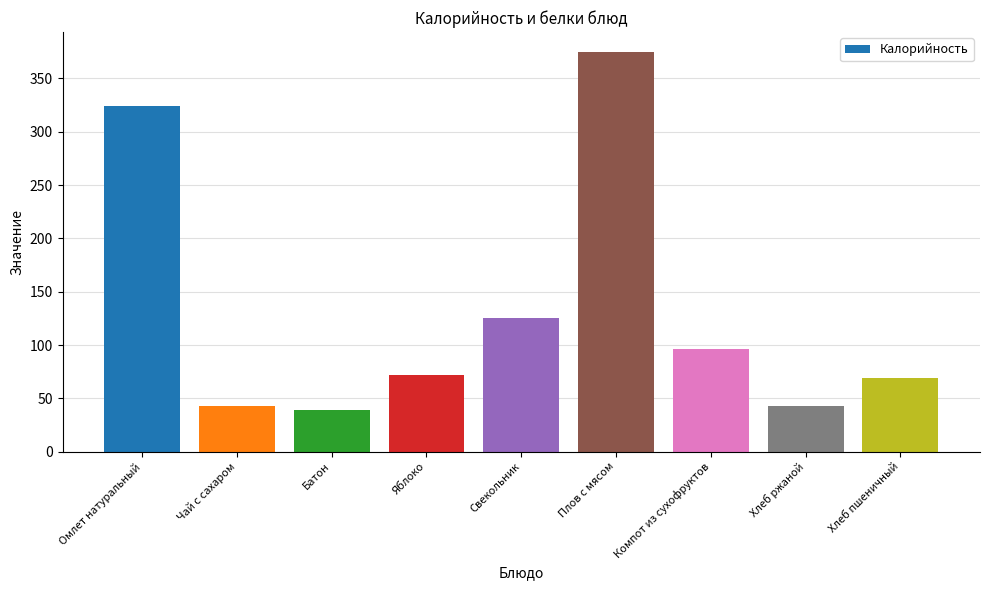

Where does the data first go above 72?

Омлет натуральный